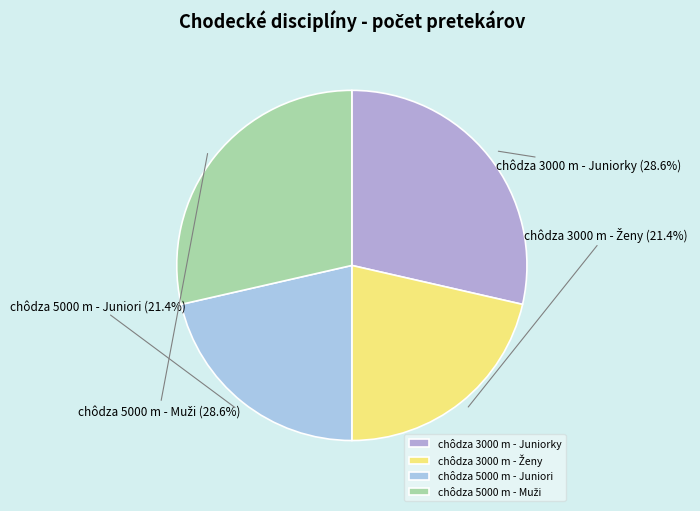

Count the number of slices in the pie.

4